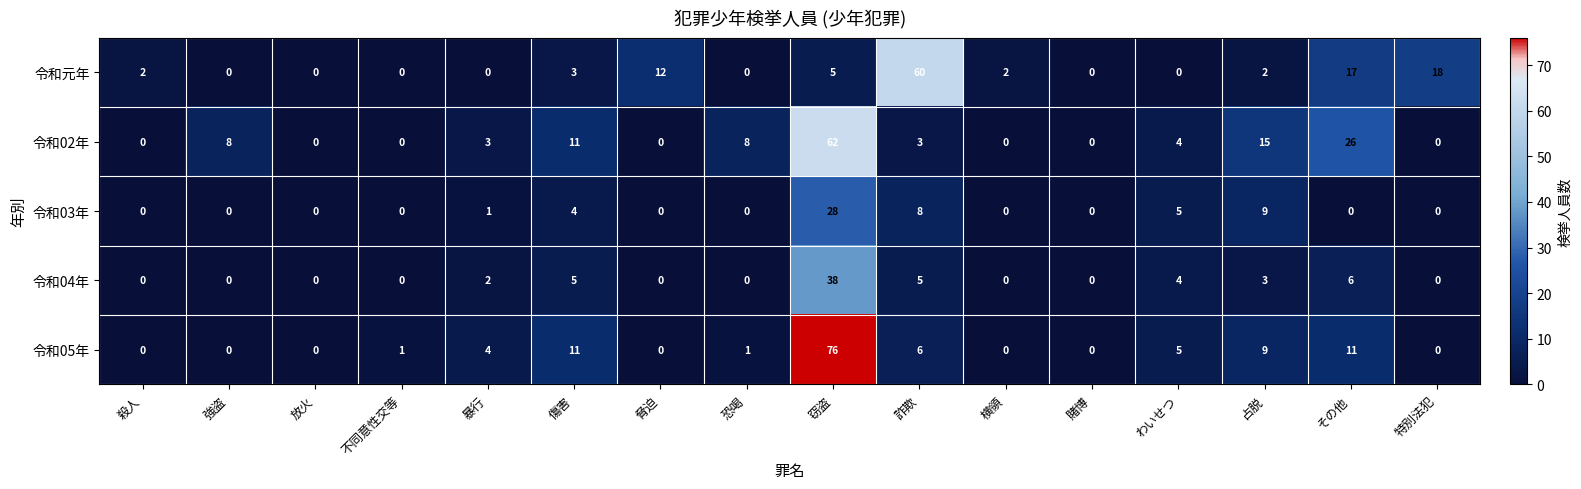

True or false: 令和元年 has a value of 2 at 占脱.

True